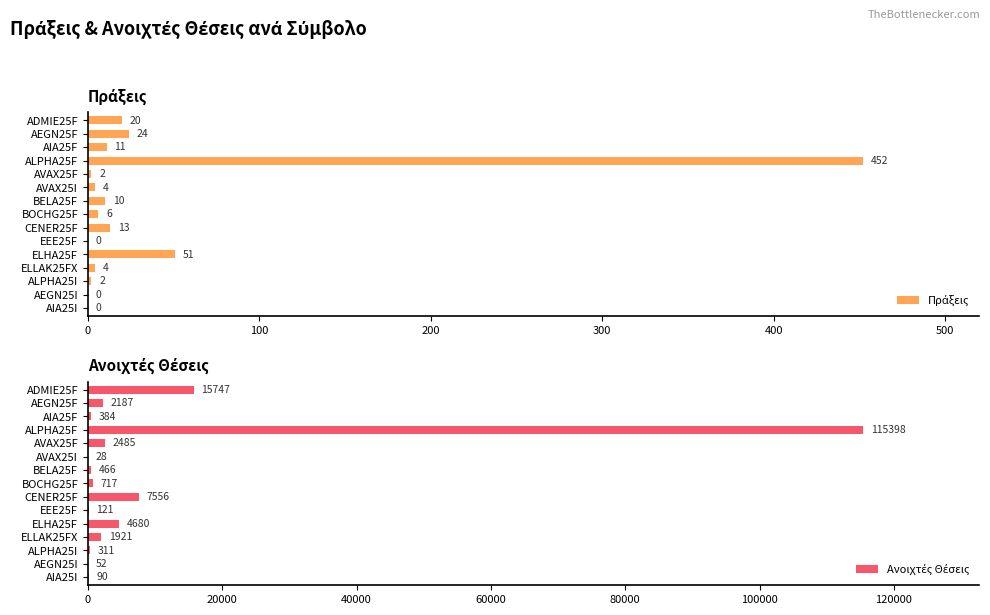

Which series has the widest spread of values?

Ανοιχτές Θέσεις